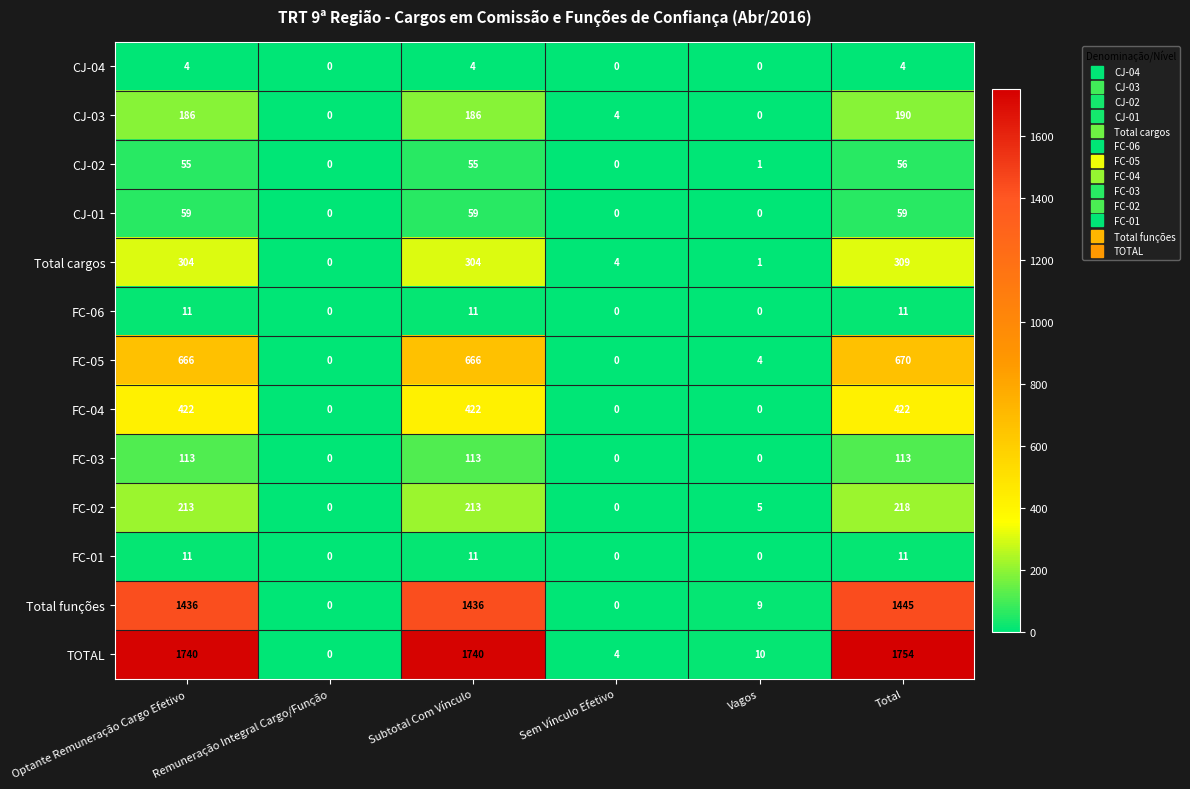

Between Subtotal Com Vínculo and Vagos, which series saw the biggest shift?

TOTAL